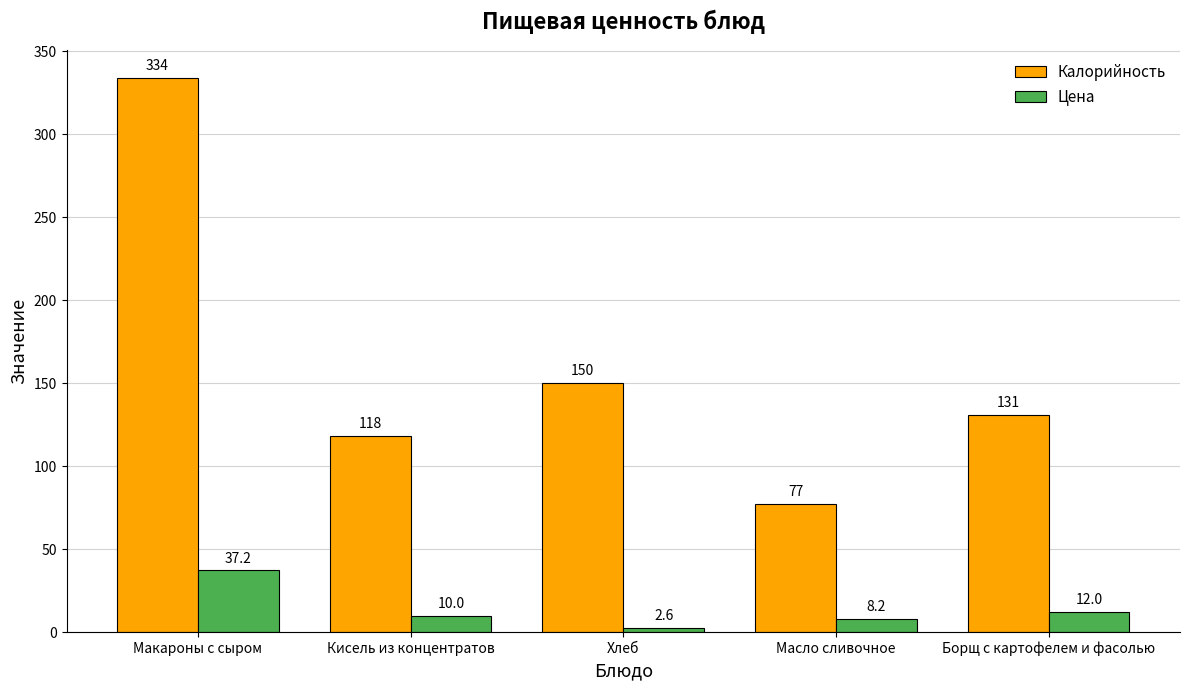

Reading left to right, extract all data points from this chart.

Калорийность: 334.0	118.0	150.0	77.0	131.0
Цена: 37.2	10.0	2.6	8.2	12.0